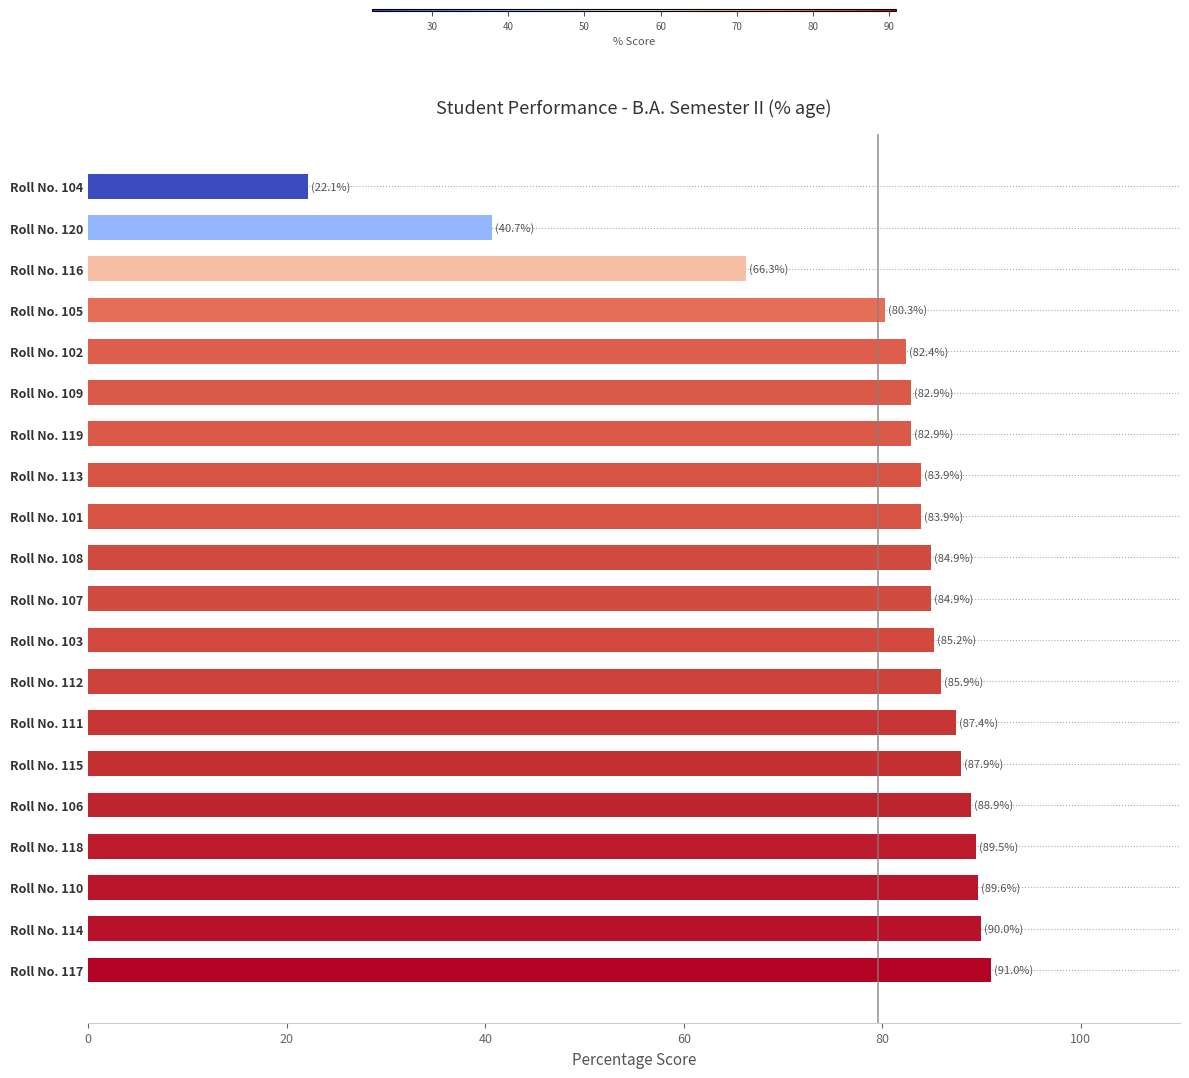

What is the difference between the values at Roll No. 104 and Roll No. 119?

60.8